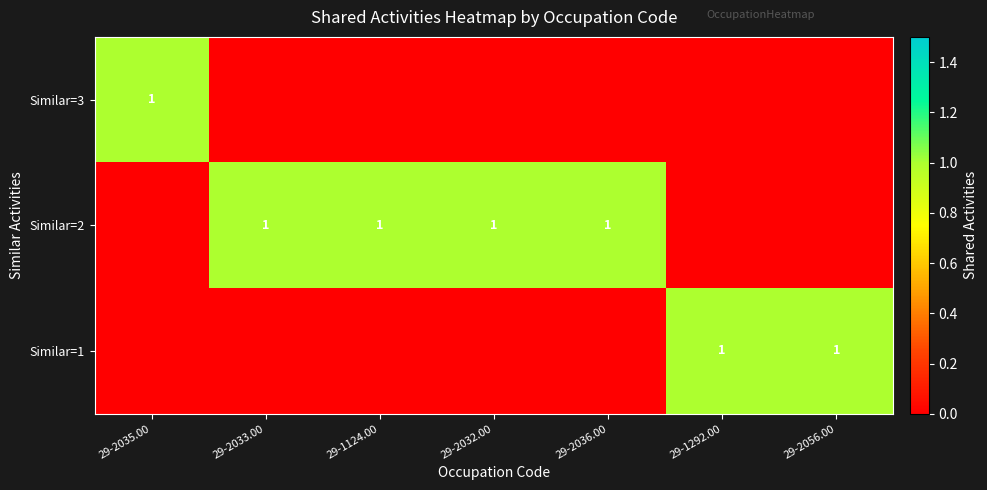

At which label is row_1 closest to 0?

29-2035.00